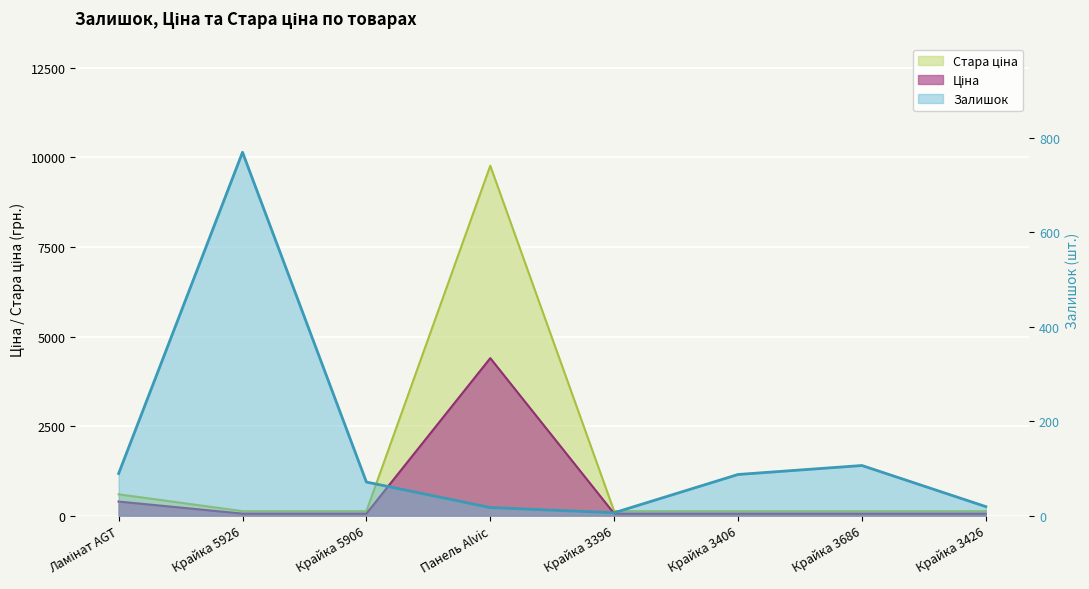

Where is Залишок nearest to the value 387?

Крайка 3686